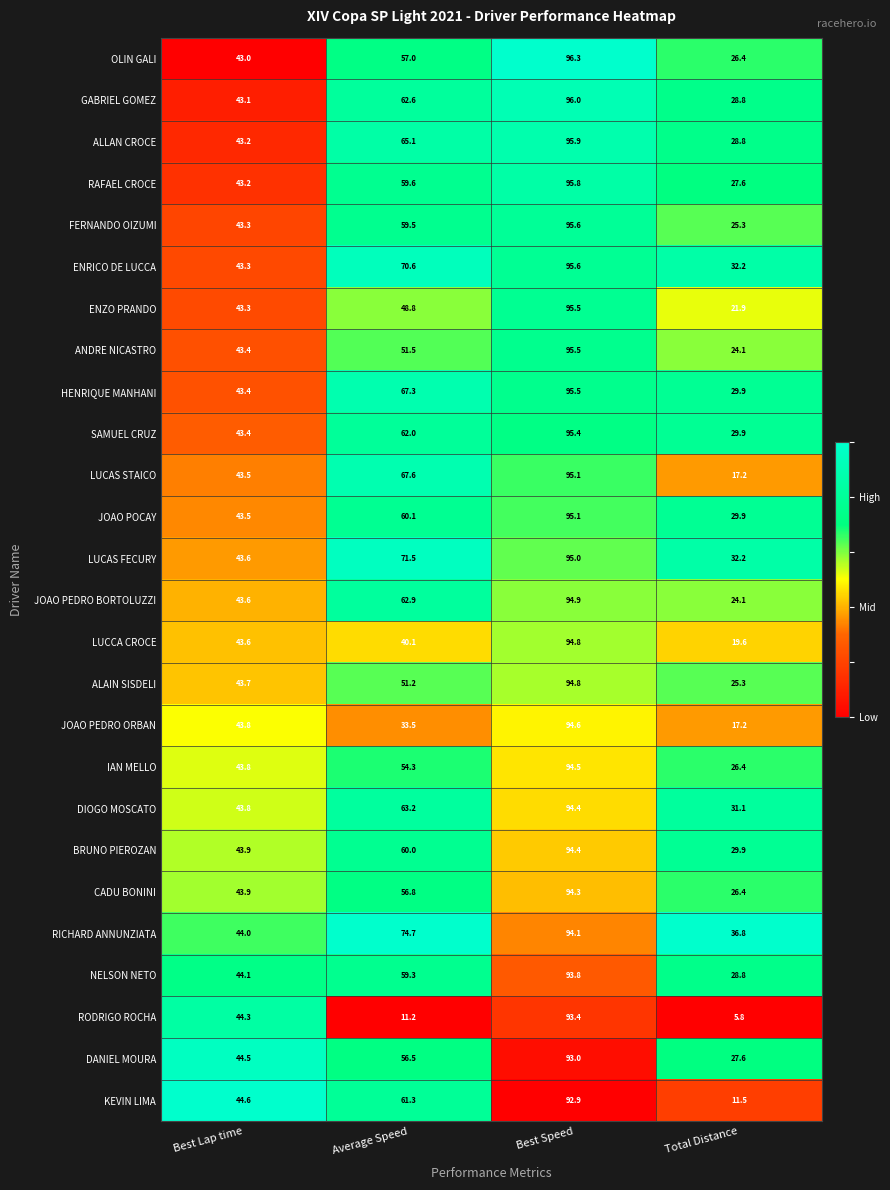

Which series changed the most between Best Lap time and Best Speed?

OLIN GALI